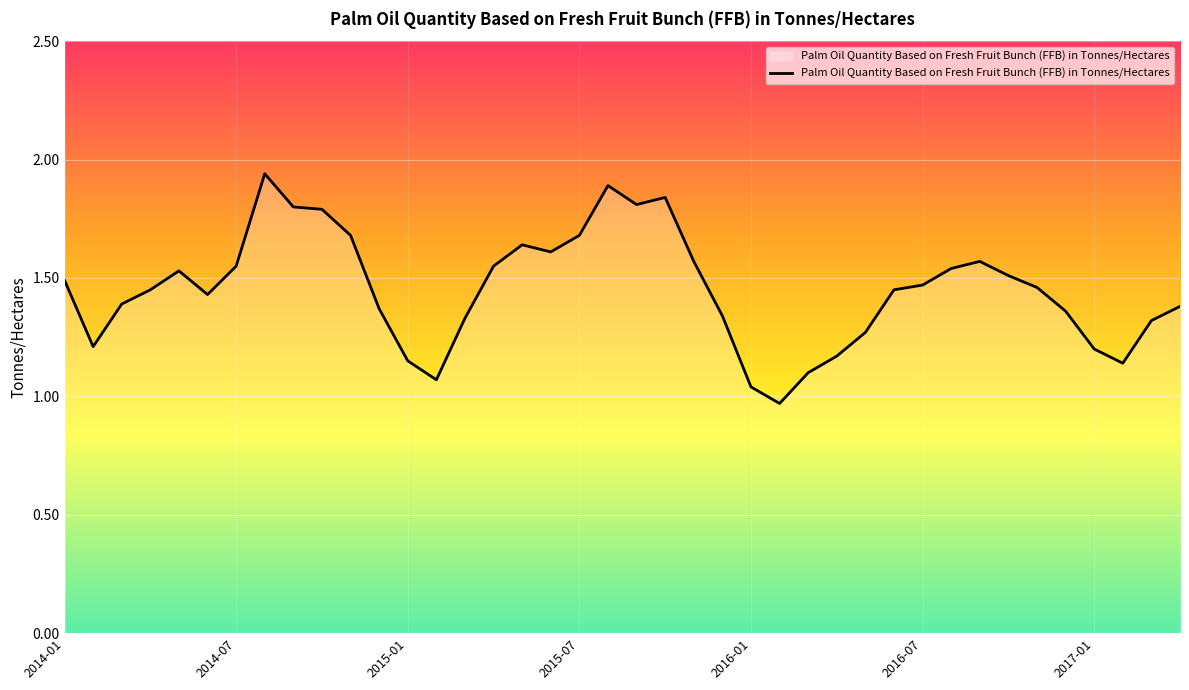

Is this an area chart (filled region under the line)?

Yes